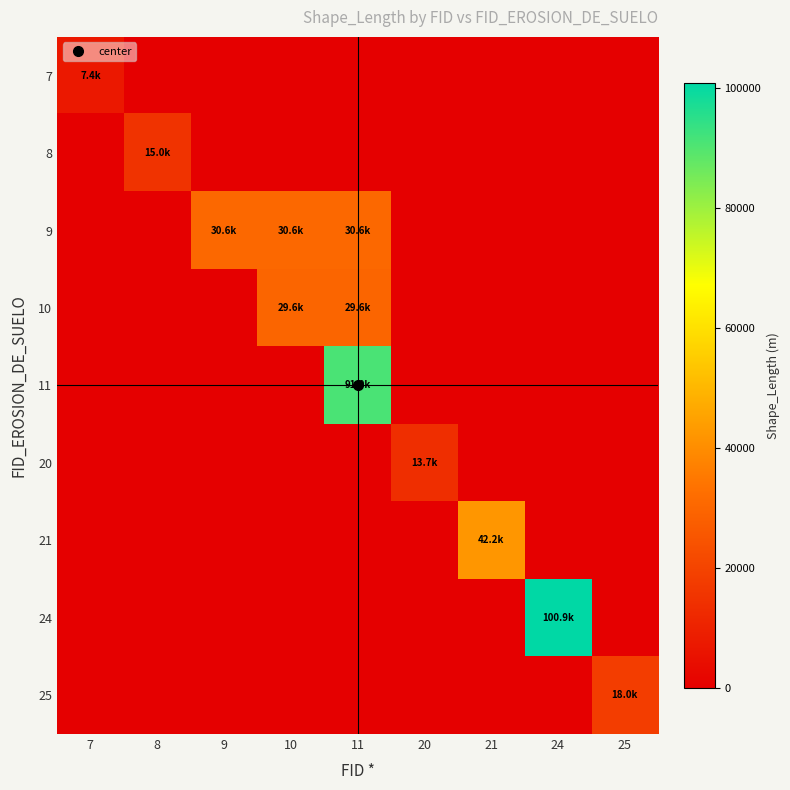

Reading left to right, transcribe all the data shown in this chart.

7: 7=7423.5	8=0.0	9=0.0	10=0.0	11=0.0	20=0.0	21=0.0	24=0.0	25=0.0
8: 7=0.0	8=14977.7	9=0.0	10=0.0	11=0.0	20=0.0	21=0.0	24=0.0	25=0.0
9: 7=0.0	8=0.0	9=30614.8	10=30614.8	11=30614.8	20=0.0	21=0.0	24=0.0	25=0.0
10: 7=0.0	8=0.0	9=0.0	10=29625.7	11=29625.7	20=0.0	21=0.0	24=0.0	25=0.0
11: 7=0.0	8=0.0	9=0.0	10=0.0	11=90987.0	20=0.0	21=0.0	24=0.0	25=0.0
20: 7=0.0	8=0.0	9=0.0	10=0.0	11=0.0	20=13691.0	21=0.0	24=0.0	25=0.0
21: 7=0.0	8=0.0	9=0.0	10=0.0	11=0.0	20=0.0	21=42247.1	24=0.0	25=0.0
24: 7=0.0	8=0.0	9=0.0	10=0.0	11=0.0	20=0.0	21=0.0	24=100864.8	25=0.0
25: 7=0.0	8=0.0	9=0.0	10=0.0	11=0.0	20=0.0	21=0.0	24=0.0	25=18020.2